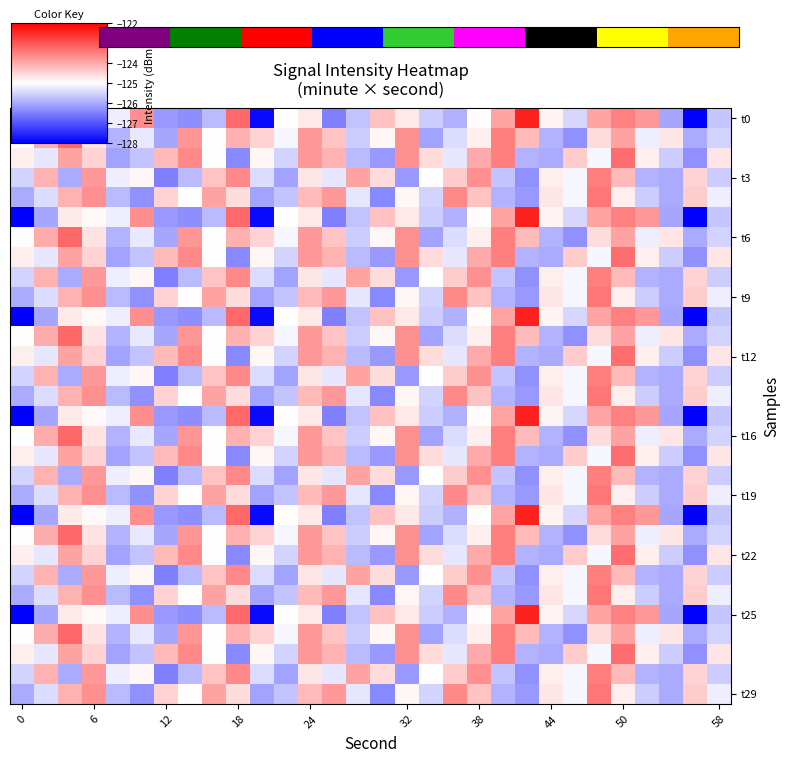

At which category is the sum across all series the highest?

50